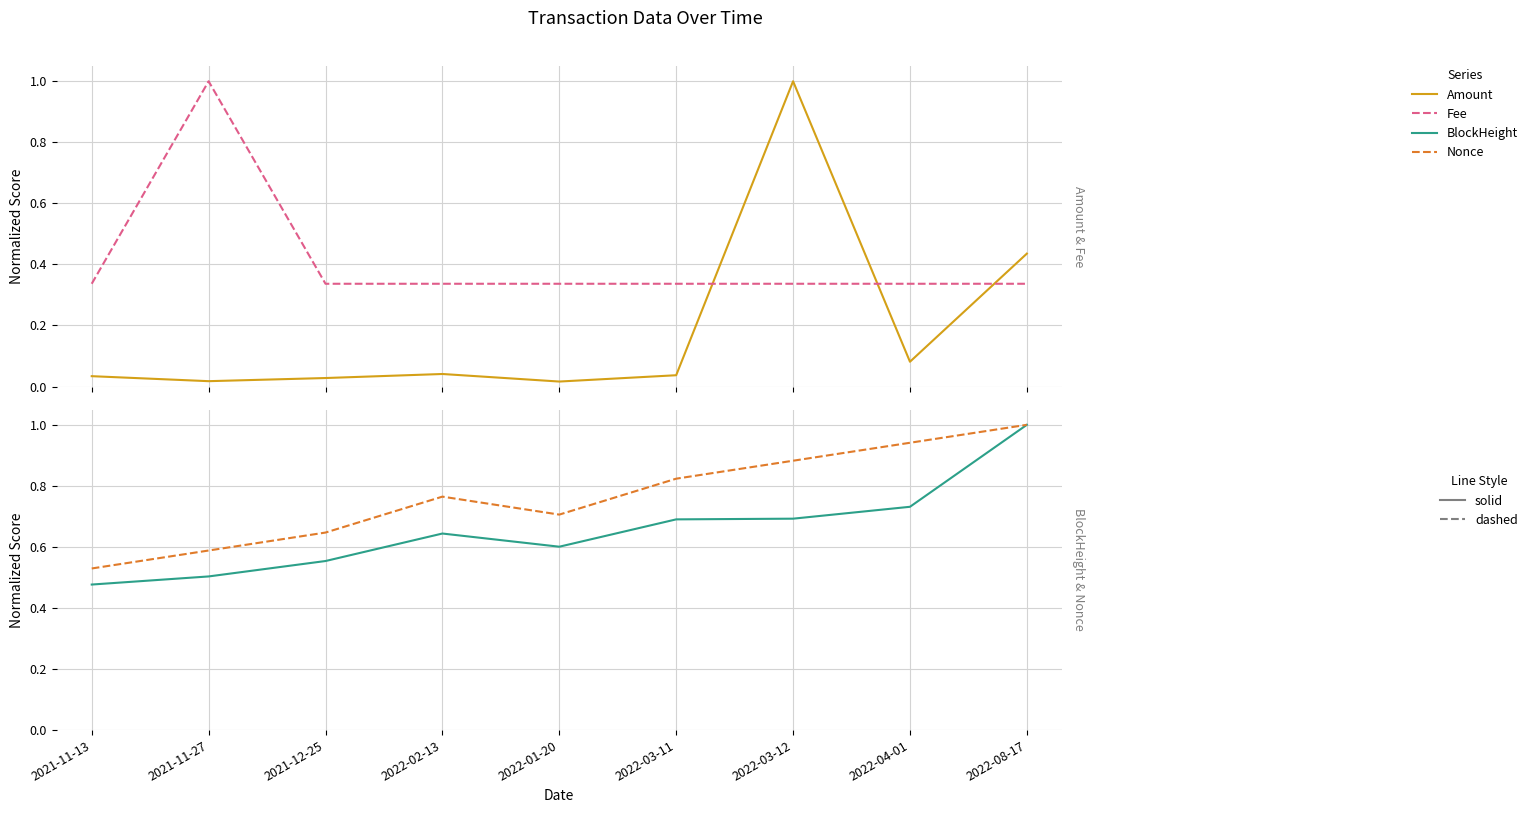

What is the label of the 8th point from the left?

2022-04-01